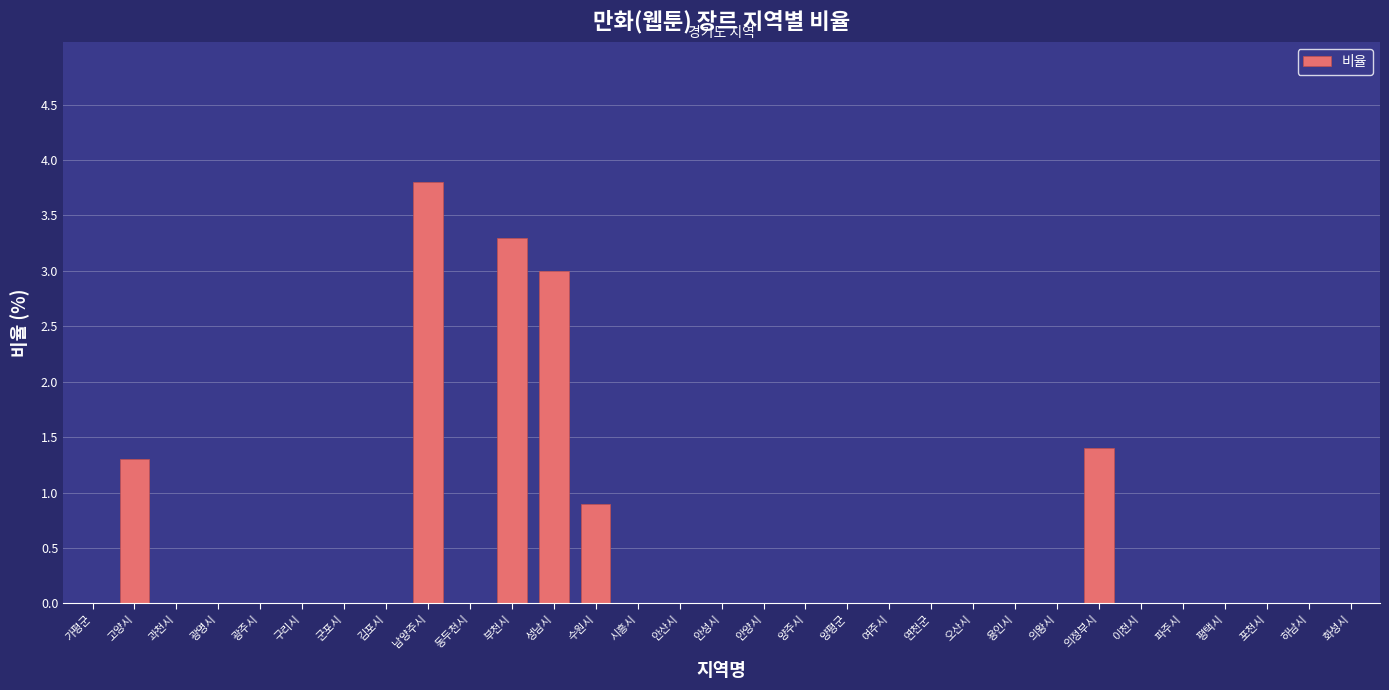

The value at 안양시 is 2.3. True or false?

False